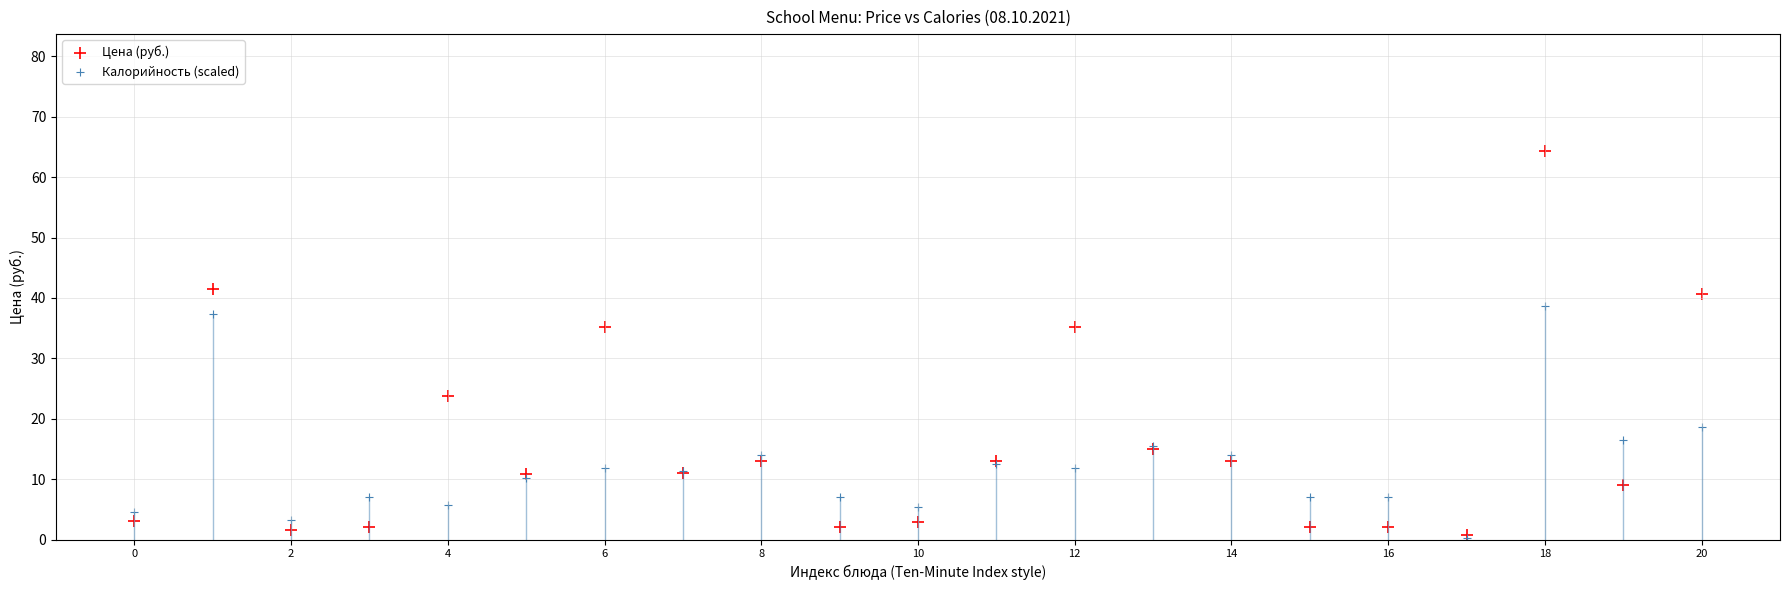

Which series contains the highest Y value?

Цена (руб.)